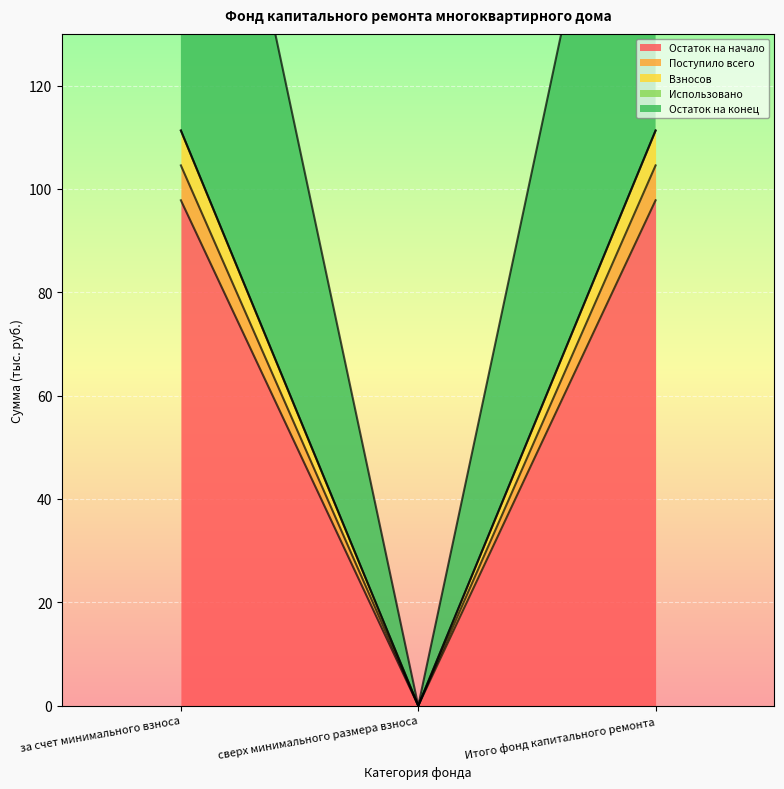

Does the chart display data point markers on the line(s)?

No